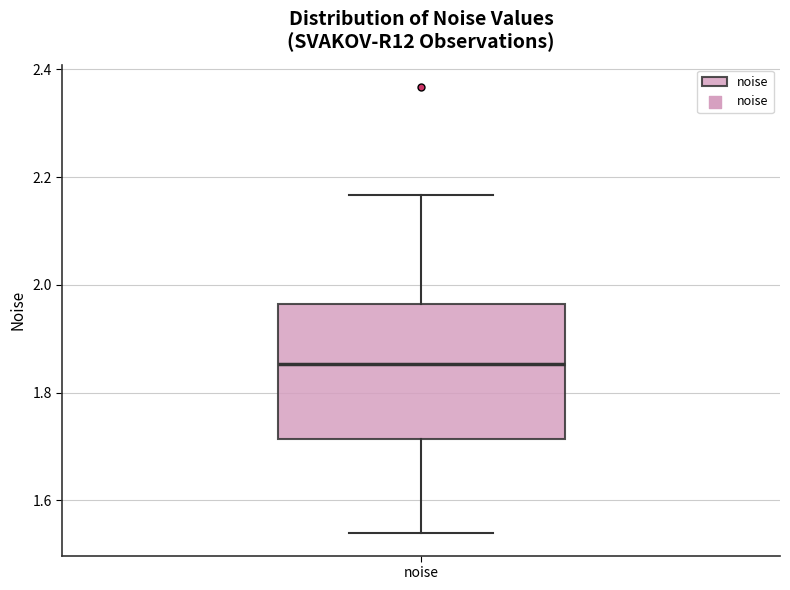

Where is the upper edge of the box for noise on the y-axis? The values are not printed on the chart, so give them approximately, as read against the axis.

1.96